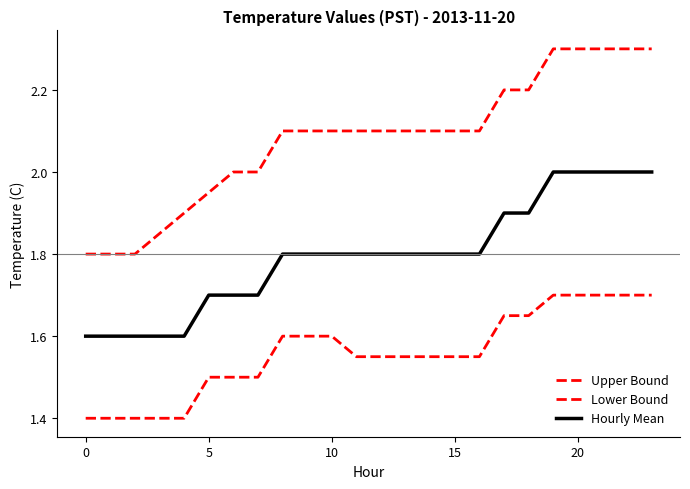

What is the label of the 11th point from the left?

10